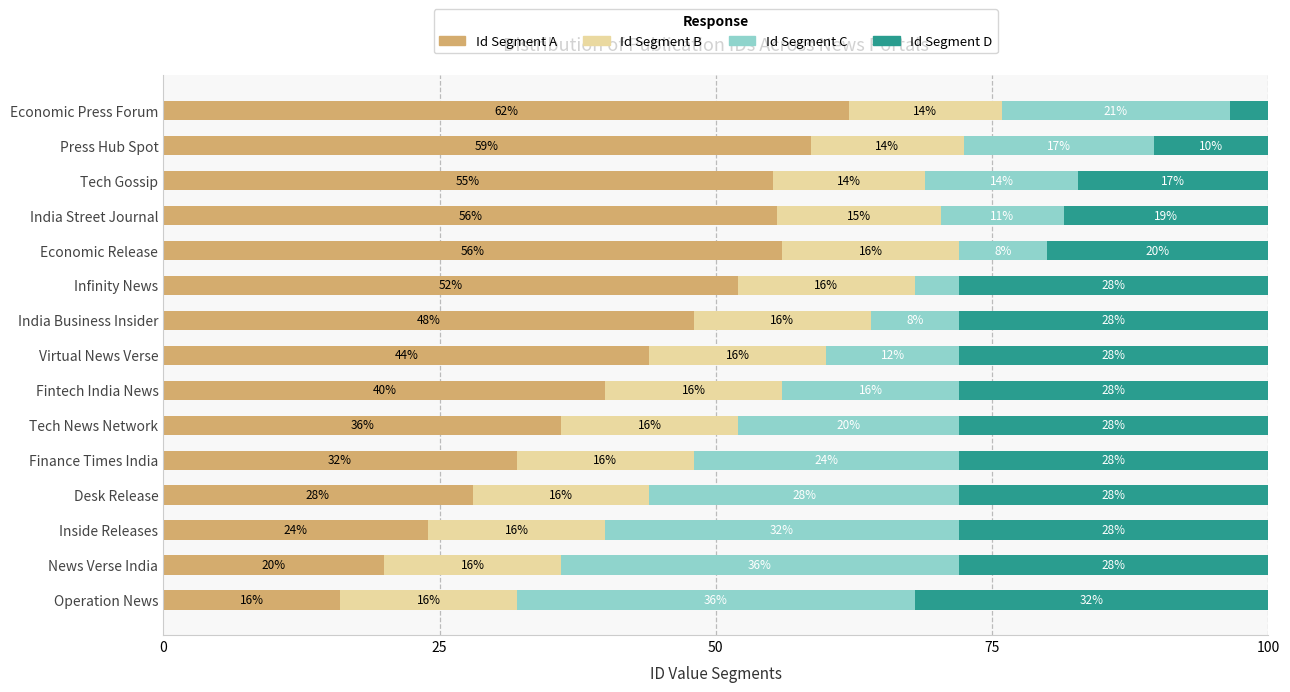

What is the total value across all series at Infinity News?

100.0